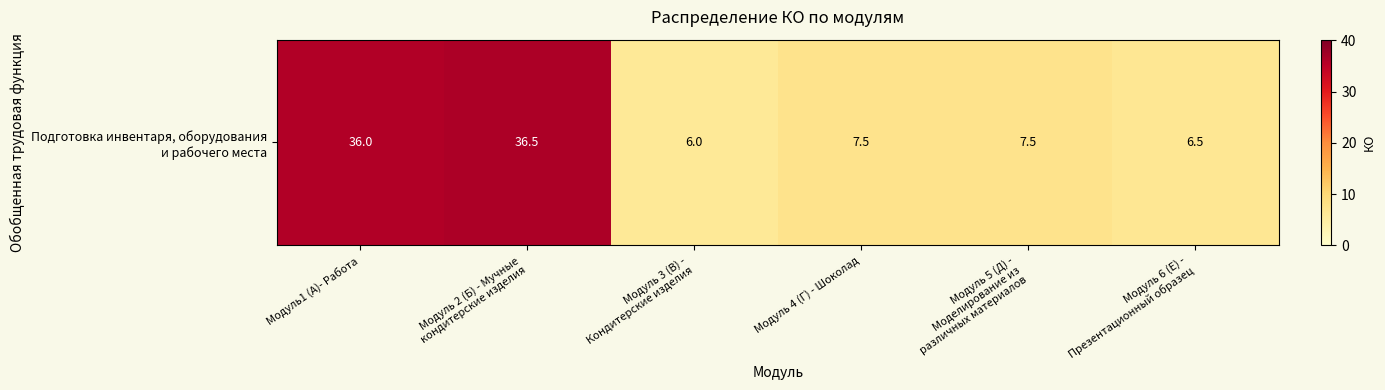

Reading left to right, extract all data points from this chart.

Модуль1 (А)- Работа=36.0	Модуль 2 (Б) - Мучные
кондитерские изделия=36.5	Модуль 3 (В) -
Кондитерские изделия=6.0	Модуль 4 (Г) - Шоколад=7.5	Модуль 5 (Д) -
Моделирование из
различных материалов=7.5	Модуль 6 (Е) -
Презентационный образец=6.5